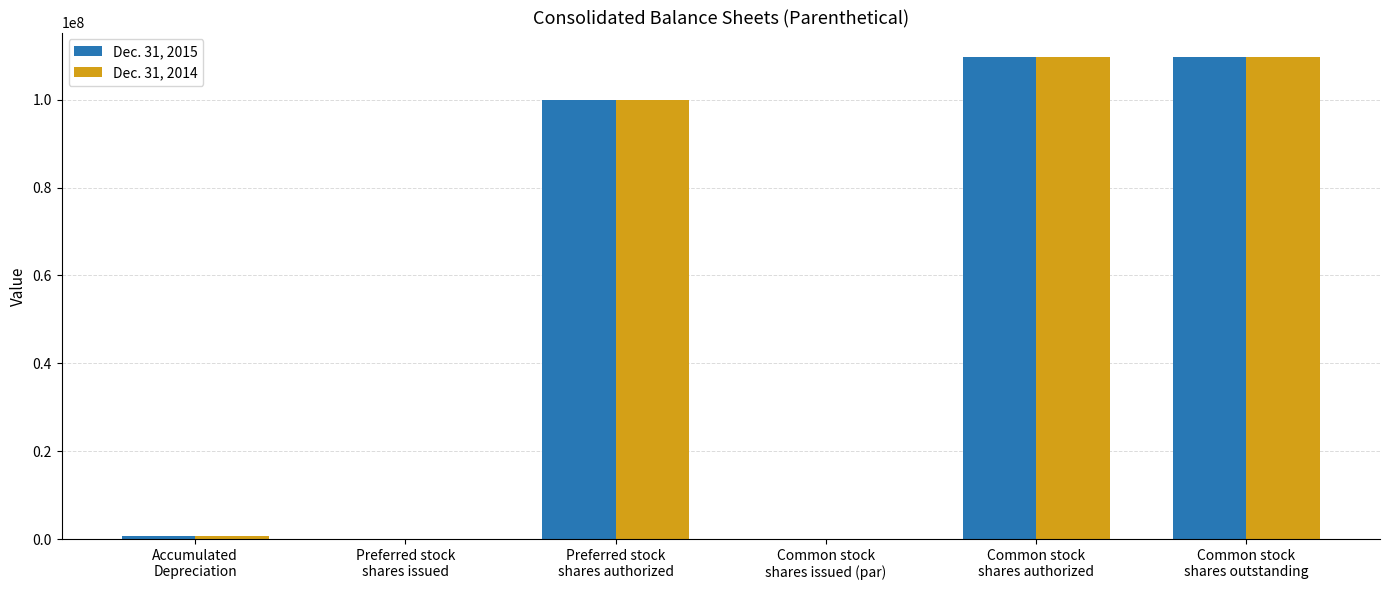

What is the maximum value shown in the chart?

109781744